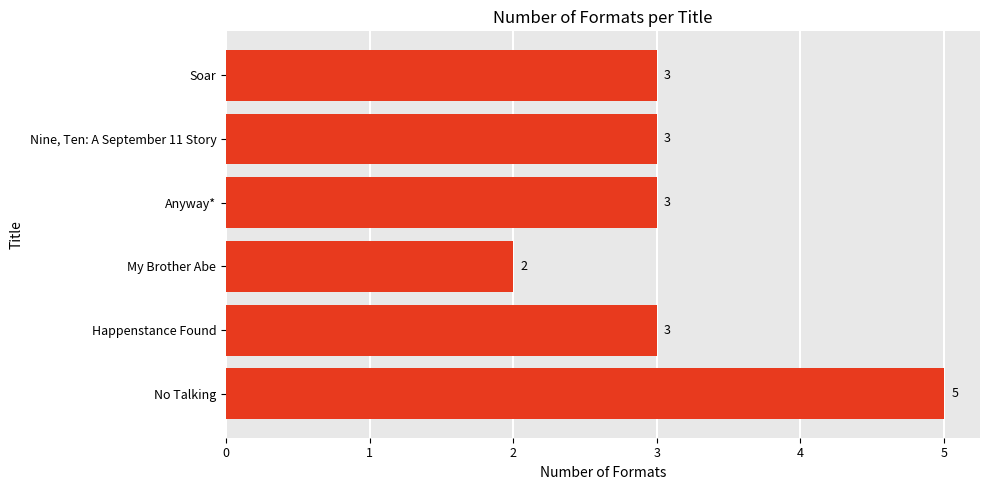

The chart shows a value of 3 at Nine, Ten: A September 11 Story. True or false?

True